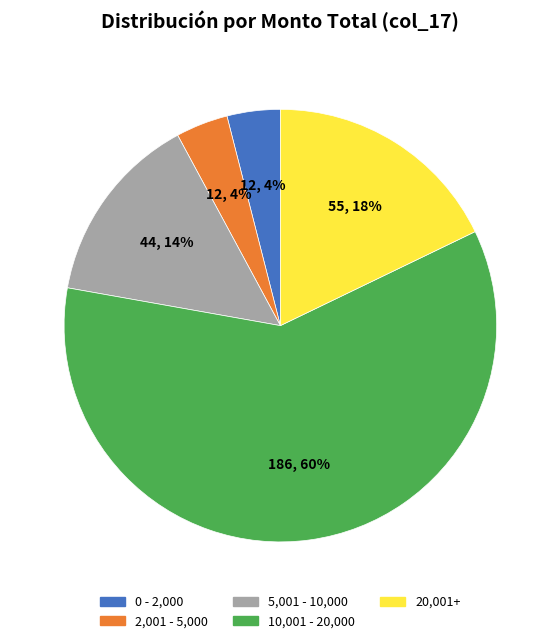

To the nearest percent, what portion does 2,001 - 5,000 represent?

4%